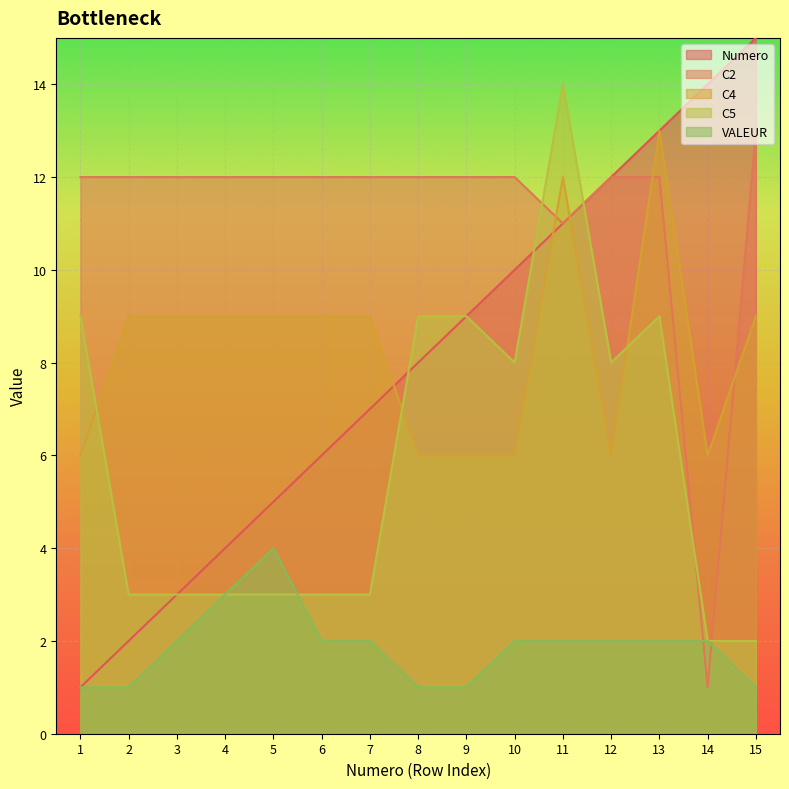

At which label does C4 first exceed 9?

11